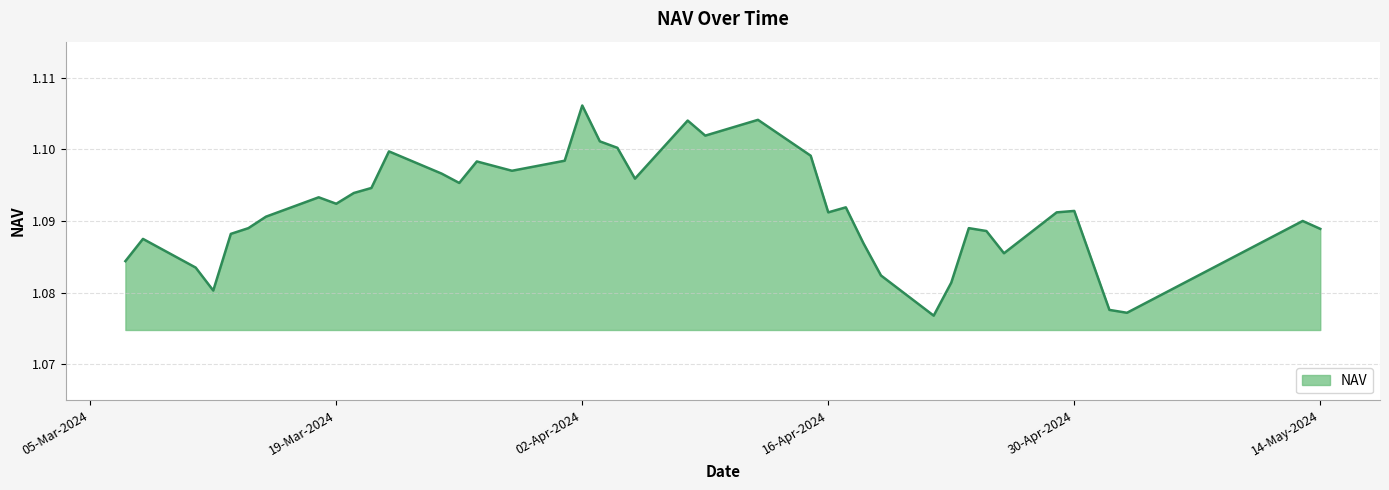

Does the chart have visible grid lines?

Yes